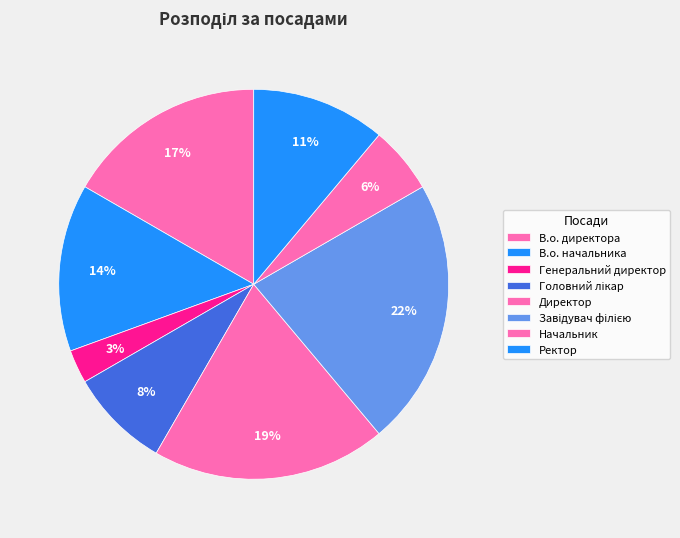

Count the number of slices in the pie.

8